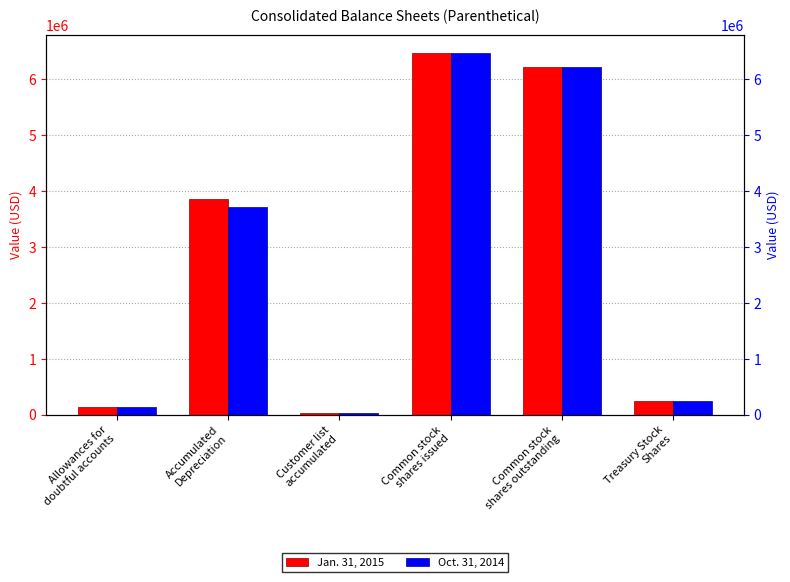

Between Accumulated
Depreciation and Treasury Stock
Shares, which is larger?

Accumulated
Depreciation